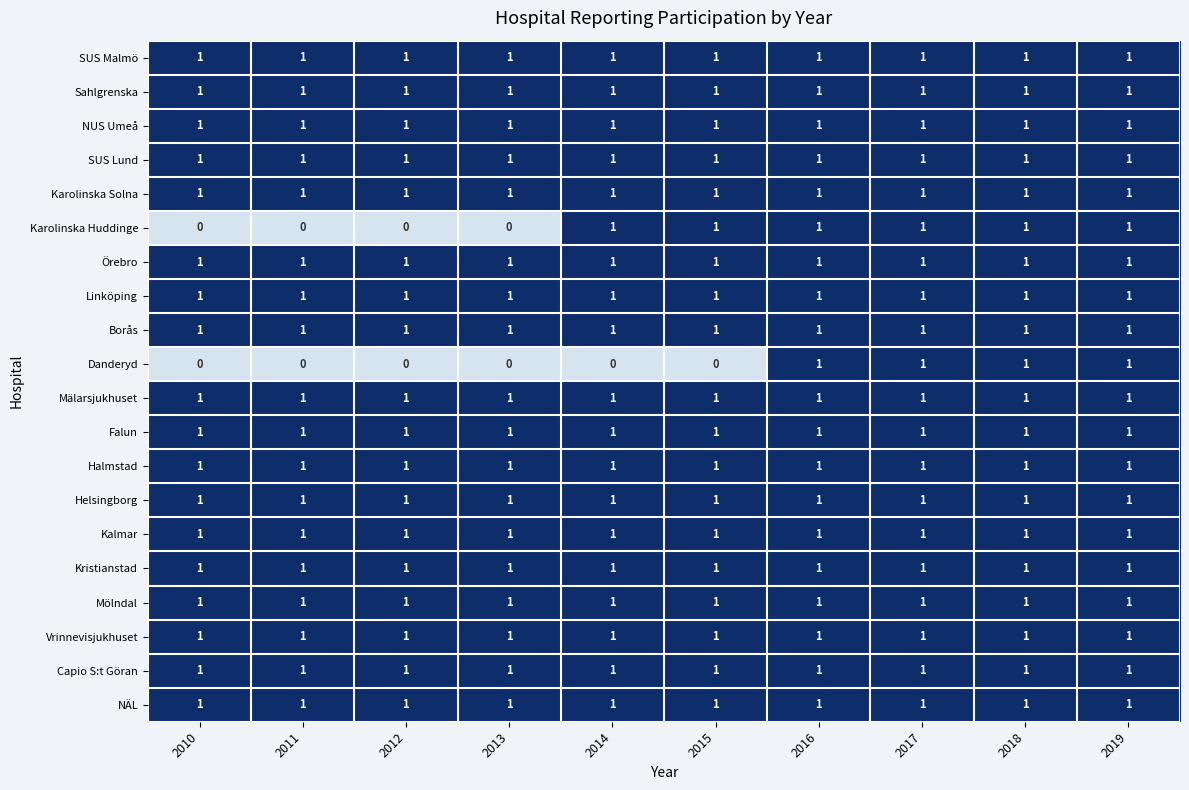

What is the sum of all Falun values?

10